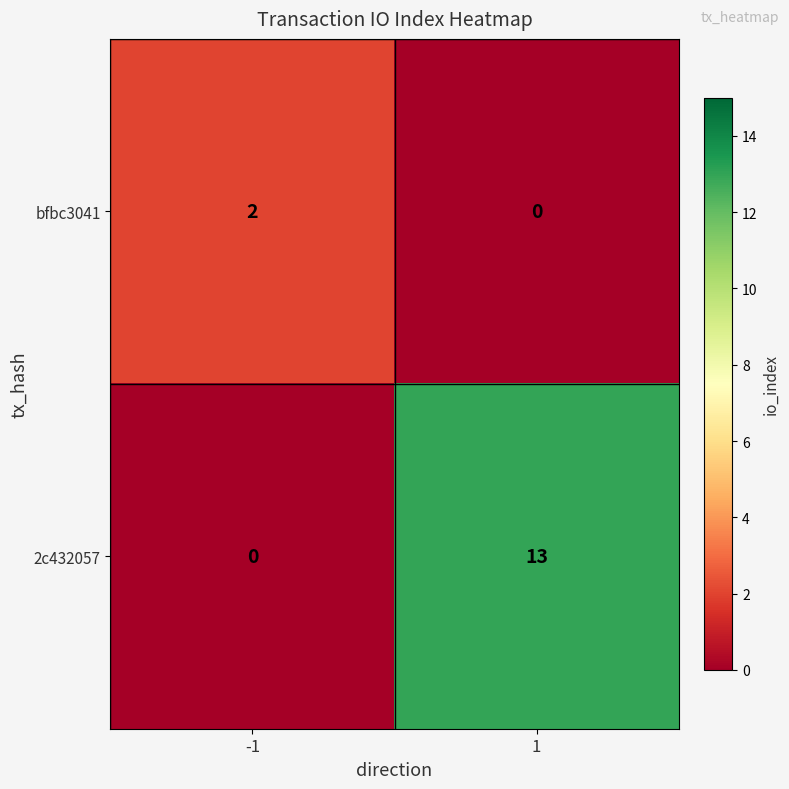

What is the spread (max minus min) of values at 1?

13